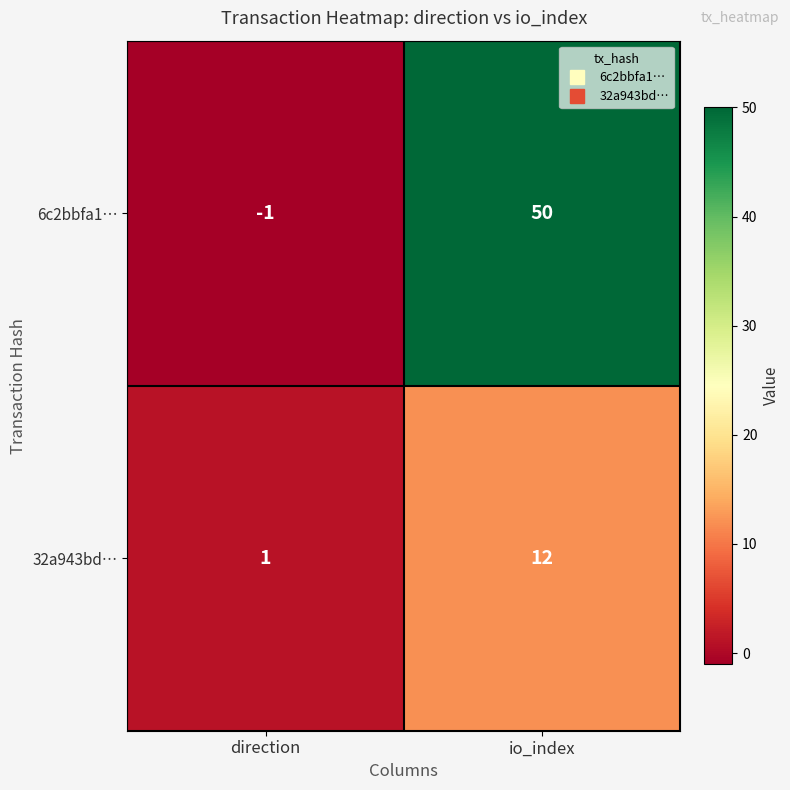

Is the value of 32a943bd… at io_index greater than the value of 6c2bbfa1… at direction?

Yes